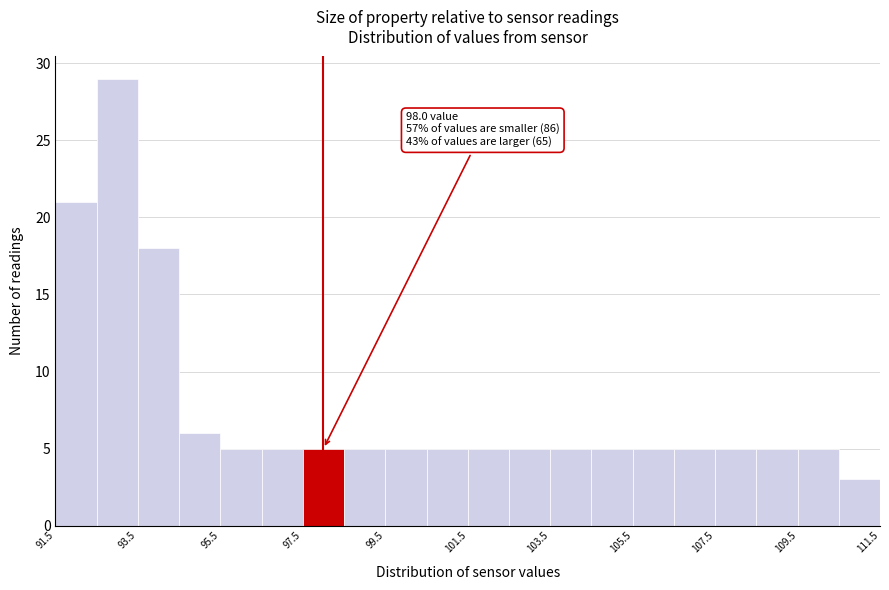

Which range on the x-axis has the tallest bar?

92.5 to 93.5